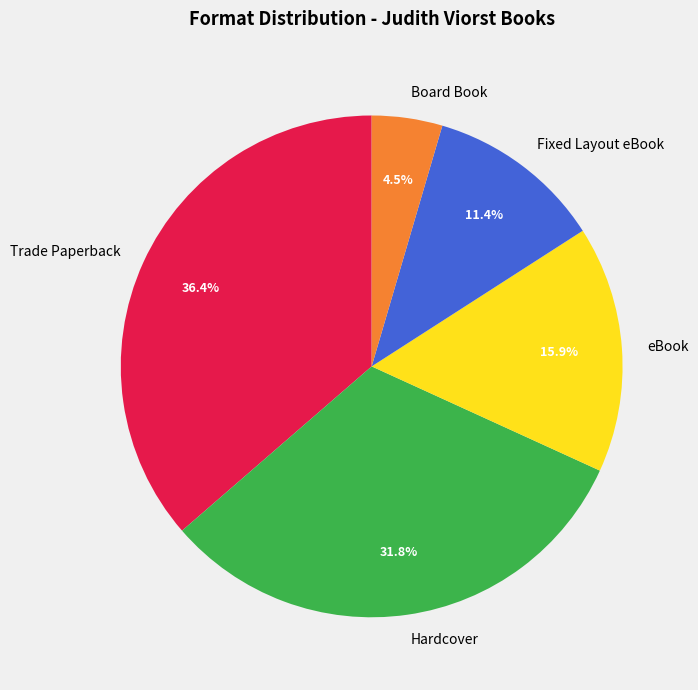

What is the largest slice in the pie chart?

Trade Paperback